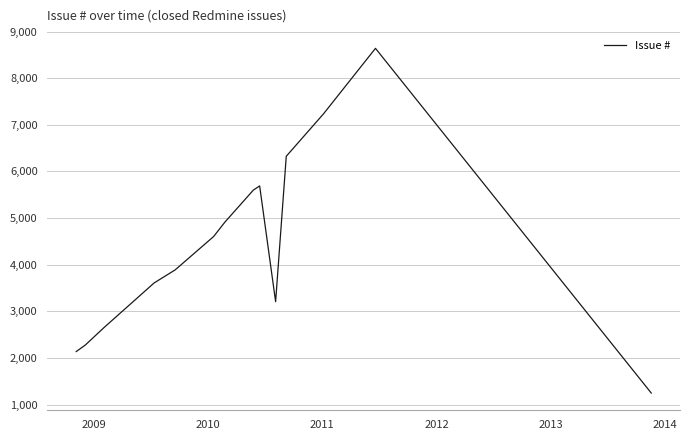

What is the difference between the maximum and minimum values?

7390